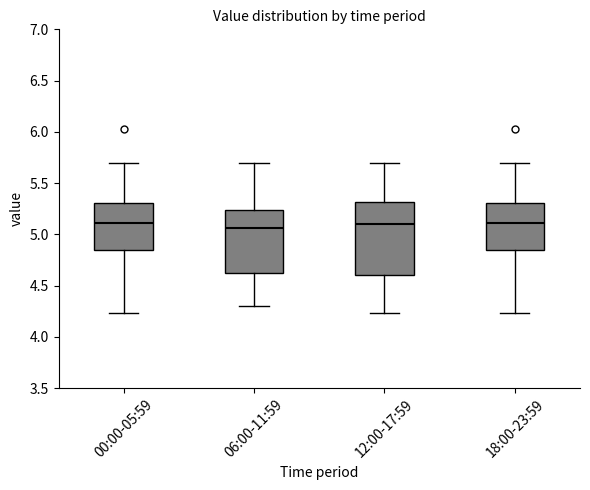

Reading left to right, read every box against the y-axis: the position of its median line, the range the box covers, and the ends of its whiskers. The values are not printed on the chart, so give them approximately, as read against the axis.

00:00-05:59: median 5.10, box 4.85 to 5.30, whiskers 4.25 to 5.70
06:00-11:59: median 5.05, box 4.60 to 5.25, whiskers 4.30 to 5.70
12:00-17:59: median 5.10, box 4.60 to 5.30, whiskers 4.25 to 5.70
18:00-23:59: median 5.10, box 4.85 to 5.30, whiskers 4.25 to 5.70